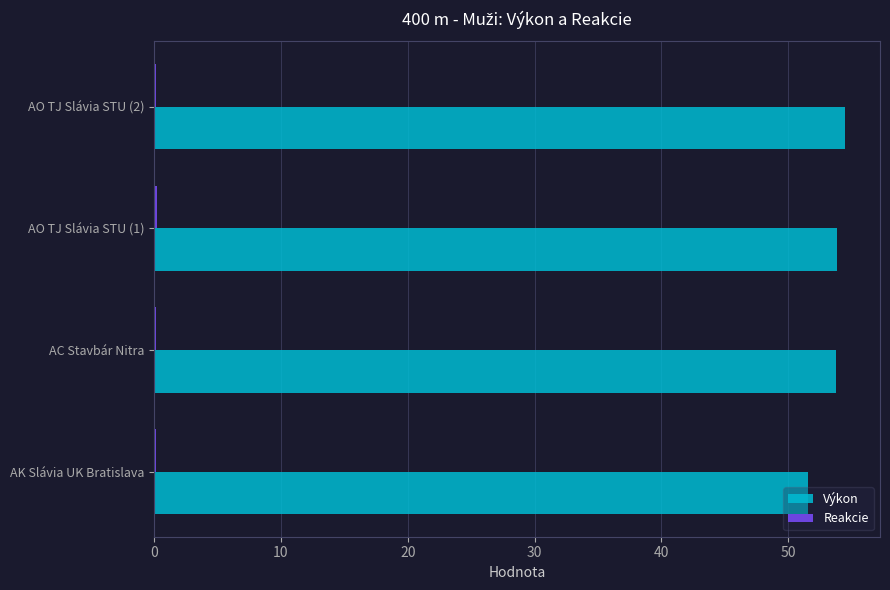

Which series has the widest spread of values?

Výkon